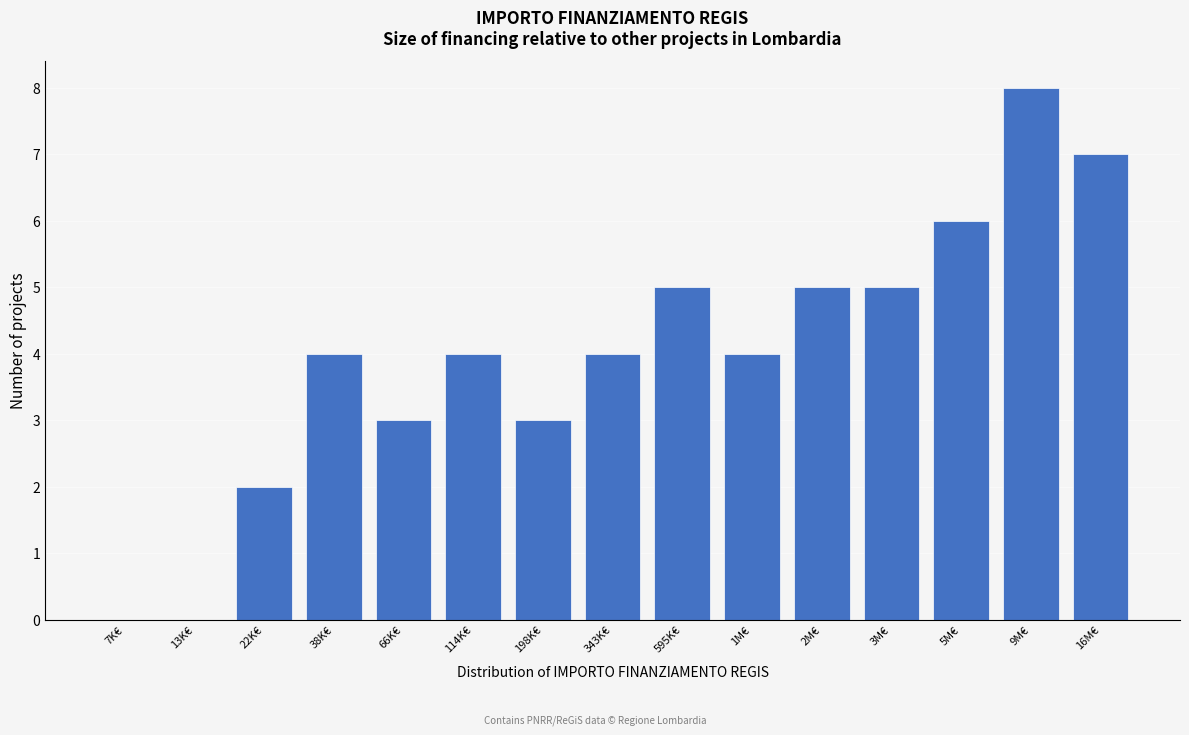

Reading left to right, extract all data points from this chart.

7K€=0	13K€=0	22K€=2	38K€=4	66K€=3	114K€=4	198K€=3	343K€=4	595K€=5	1M€=4	2M€=5	3M€=5	5M€=6	9M€=8	16M€=7